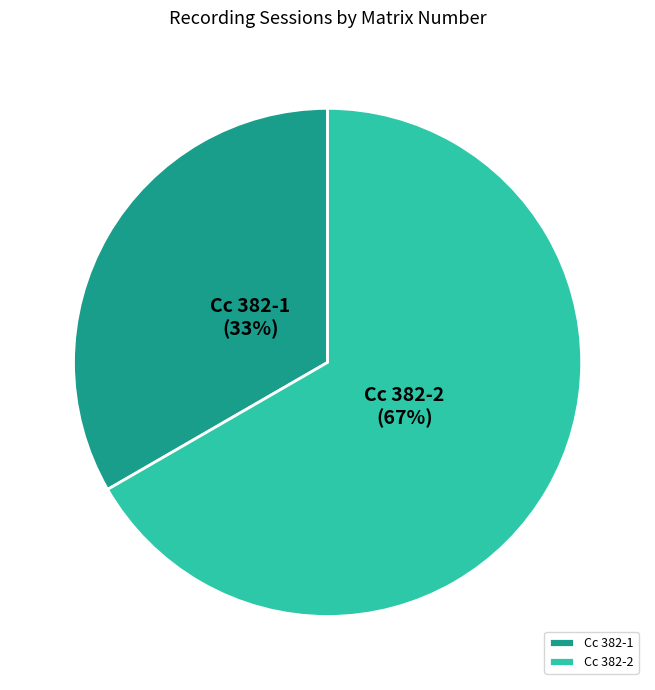

Count the number of slices in the pie.

2